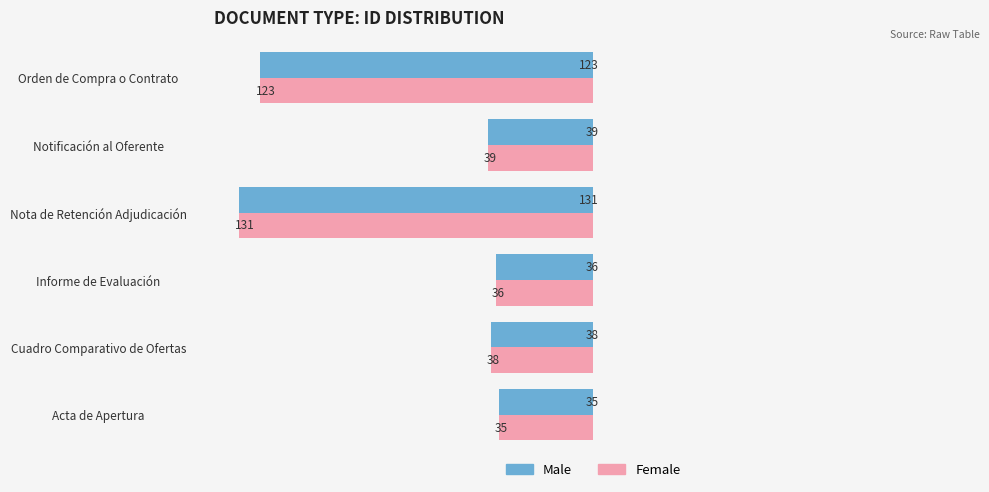

What is the sum of all Male values?

402